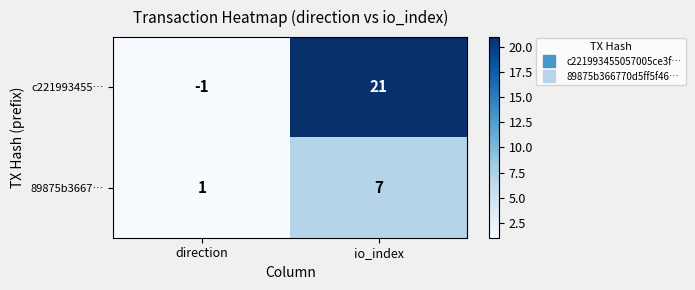

Rank the series at io_index from highest to lowest value.

c221993455…, 89875b3667…